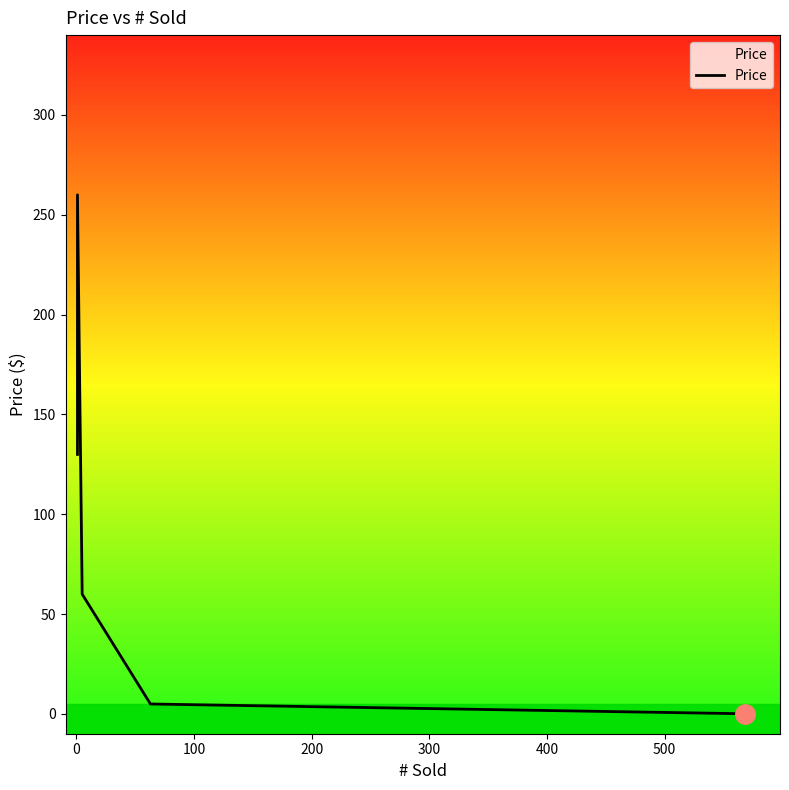

Is it true that the value at 300 is 0.1?

True